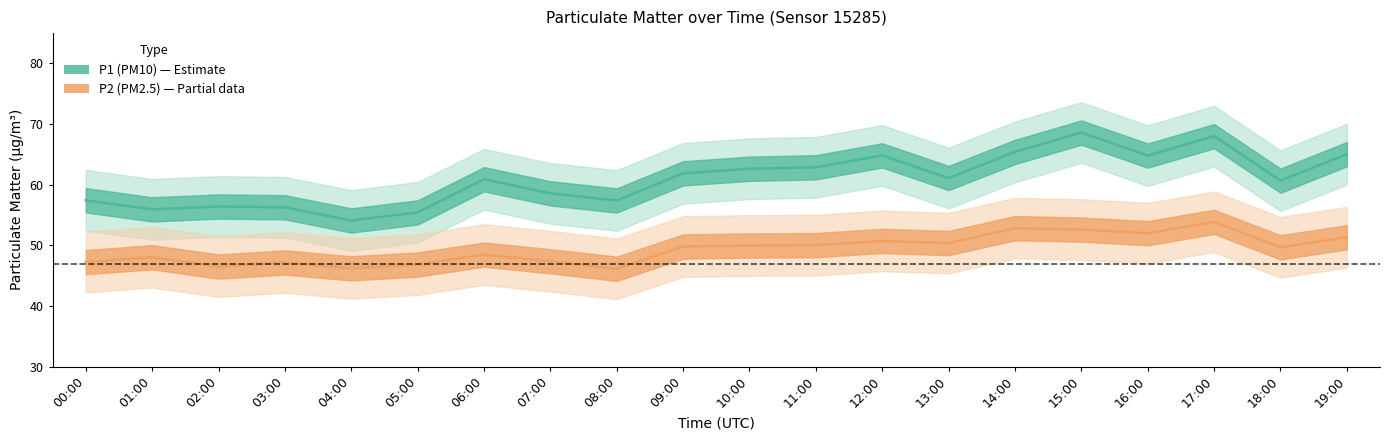

Reading left to right, list all the values displayed in this chart.

P1: 00:00=57.4	01:00=55.9	02:00=56.4	03:00=56.3	04:00=54.1	05:00=55.4	06:00=60.9	07:00=58.6	08:00=57.4	09:00=61.9	10:00=62.6	11:00=62.9	12:00=64.8	13:00=61.1	14:00=65.4	15:00=68.6	16:00=64.8	17:00=68.0	18:00=60.7	19:00=65.0
P1_upper: 00:00=62.4	01:00=60.9	02:00=61.4	03:00=61.3	04:00=59.1	05:00=60.4	06:00=65.9	07:00=63.6	08:00=62.4	09:00=66.9	10:00=67.6	11:00=67.9	12:00=69.8	13:00=66.1	14:00=70.4	15:00=73.6	16:00=69.8	17:00=73.0	18:00=65.7	19:00=70.0
P1_lower: 00:00=52.4	01:00=50.9	02:00=51.4	03:00=51.3	04:00=49.1	05:00=50.4	06:00=55.9	07:00=53.6	08:00=52.4	09:00=56.9	10:00=57.6	11:00=57.9	12:00=59.8	13:00=56.1	14:00=60.4	15:00=63.6	16:00=59.8	17:00=63.0	18:00=55.7	19:00=60.0
P2: 00:00=47.2	01:00=48.0	02:00=46.5	03:00=47.2	04:00=46.2	05:00=46.8	06:00=48.5	07:00=47.4	08:00=46.1	09:00=49.8	10:00=50.0	11:00=50.0	12:00=50.7	13:00=50.4	14:00=52.8	15:00=52.6	16:00=52.0	17:00=53.9	18:00=49.7	19:00=51.3
P2_upper: 00:00=52.2	01:00=53.0	02:00=51.5	03:00=52.2	04:00=51.2	05:00=51.8	06:00=53.5	07:00=52.4	08:00=51.1	09:00=54.8	10:00=55.0	11:00=55.0	12:00=55.7	13:00=55.4	14:00=57.8	15:00=57.6	16:00=57.0	17:00=58.9	18:00=54.7	19:00=56.3
P2_lower: 00:00=42.2	01:00=43.0	02:00=41.5	03:00=42.2	04:00=41.2	05:00=41.8	06:00=43.5	07:00=42.4	08:00=41.1	09:00=44.8	10:00=45.0	11:00=45.0	12:00=45.7	13:00=45.4	14:00=47.8	15:00=47.6	16:00=47.0	17:00=48.9	18:00=44.7	19:00=46.3